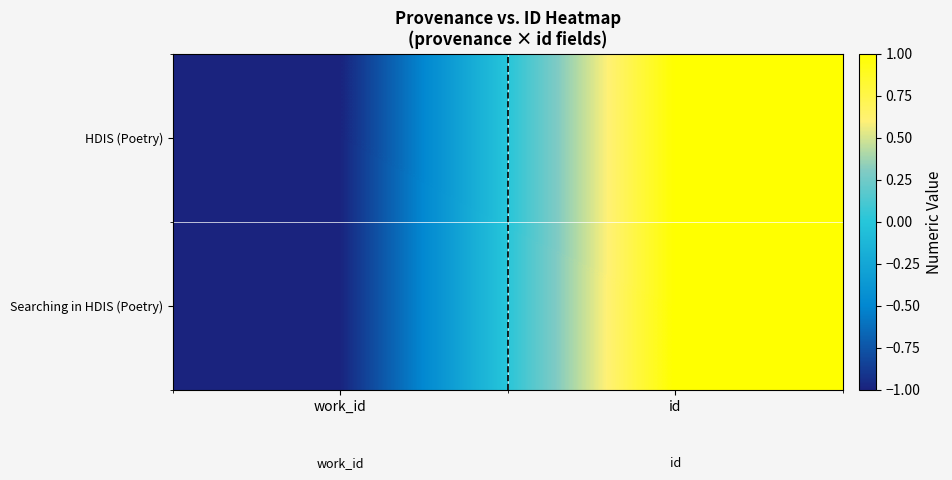

What is the total value across all series at id?

2.0